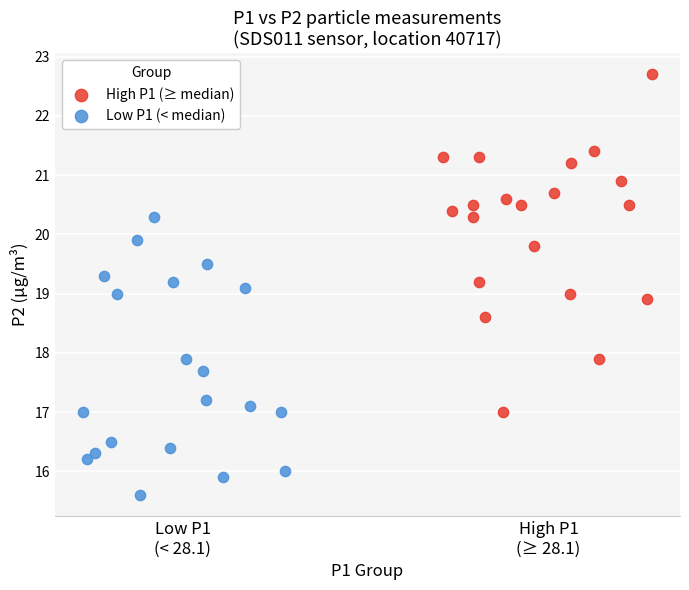

Which series contains the highest Y value?

High P1 (≥ median)